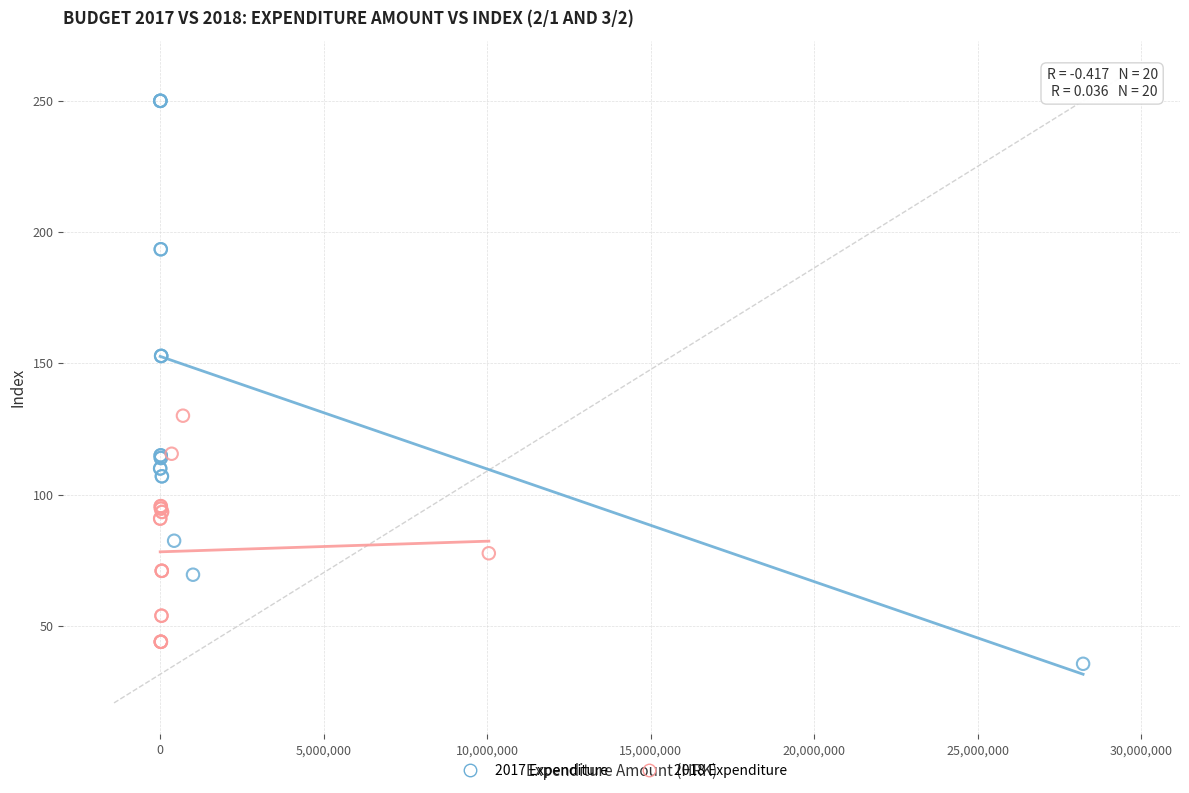

Which series has the widest spread of Y values?

2017 Expenditure